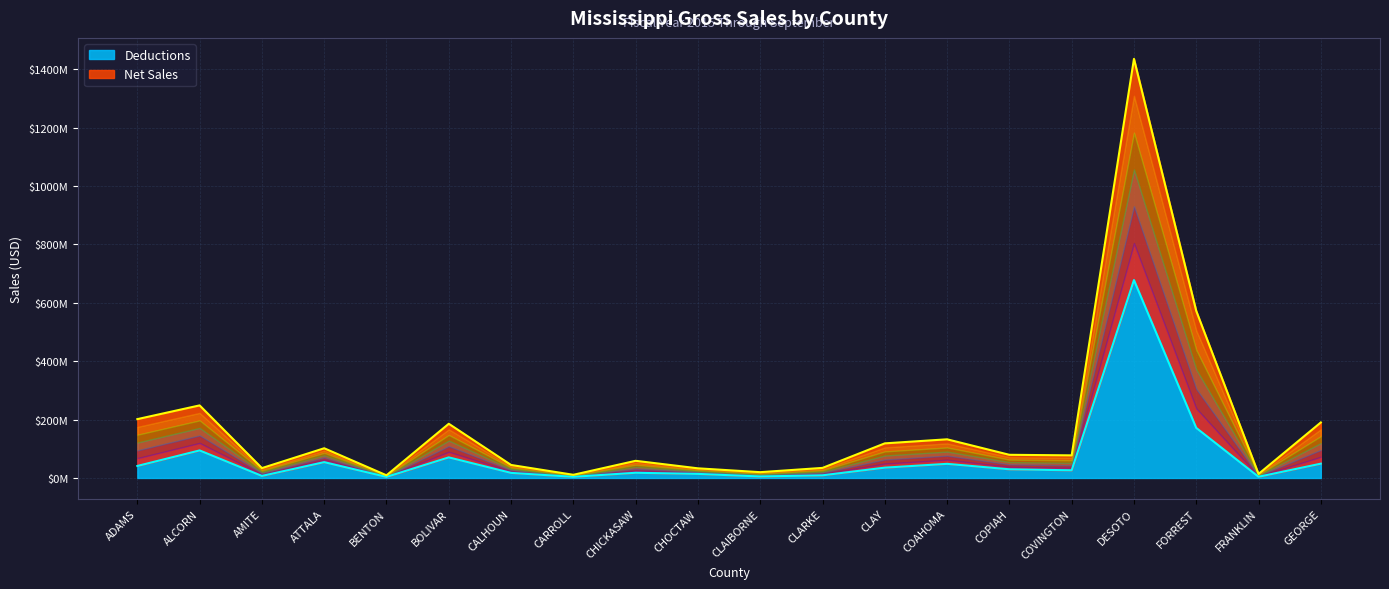

What is the spread (max minus min) of values at CLAY?

83183680